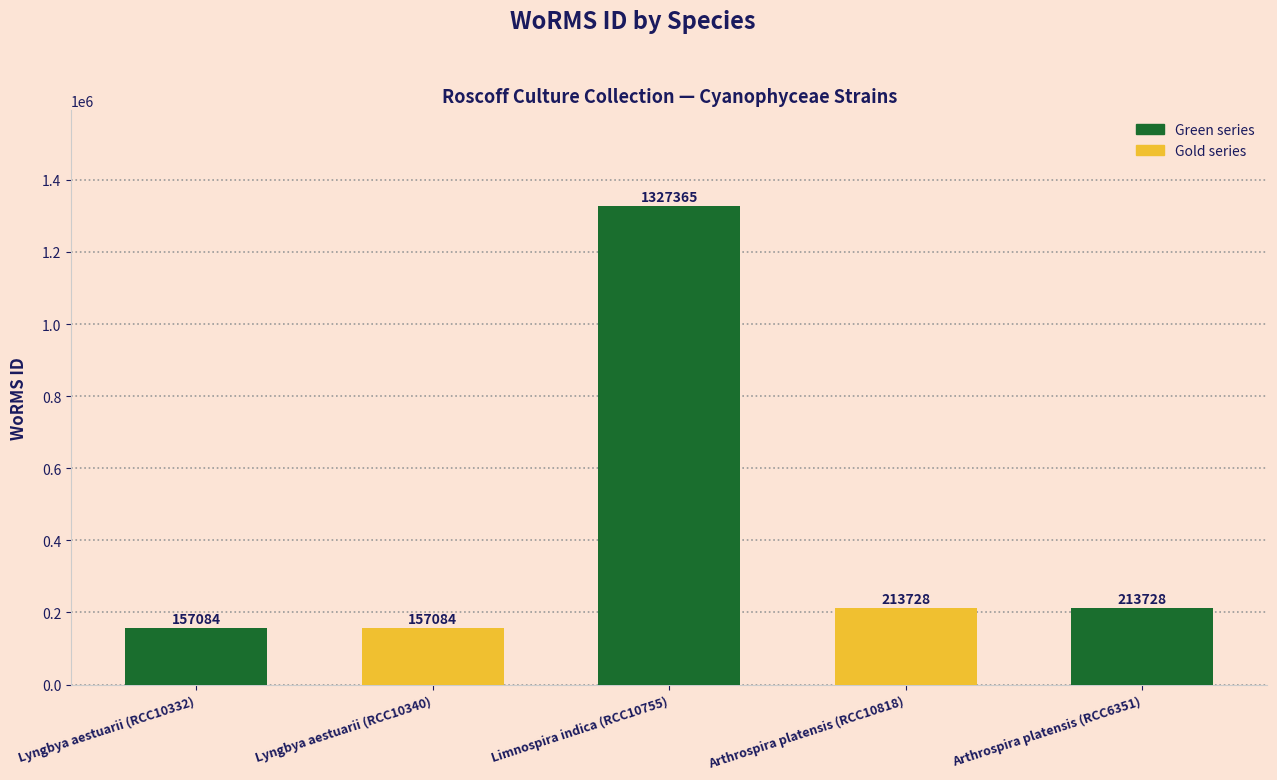

What position from the right is Lyngbya aestuarii (RCC10340)?

4